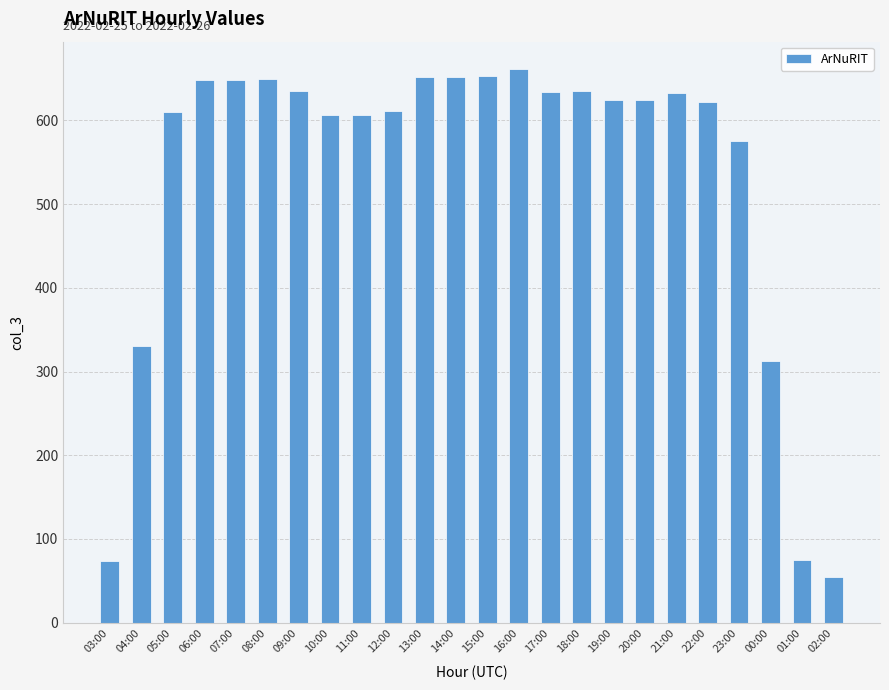

Count the number of categories in the chart.

24